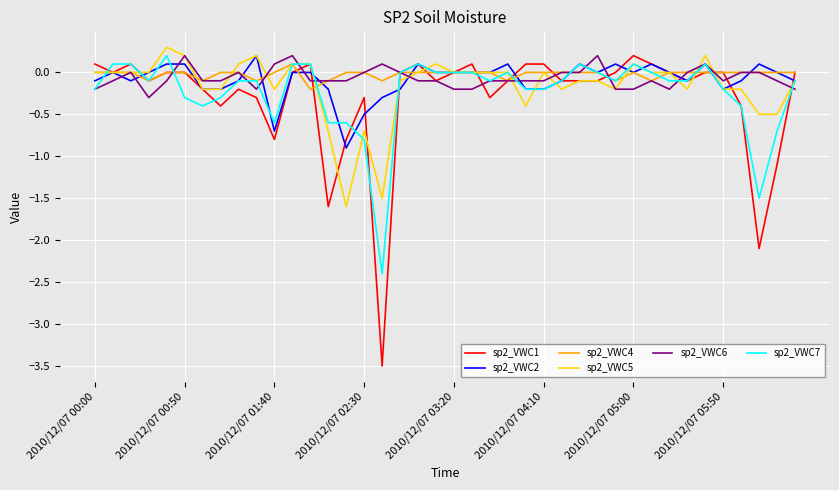

What is the maximum value shown in the chart?

0.3